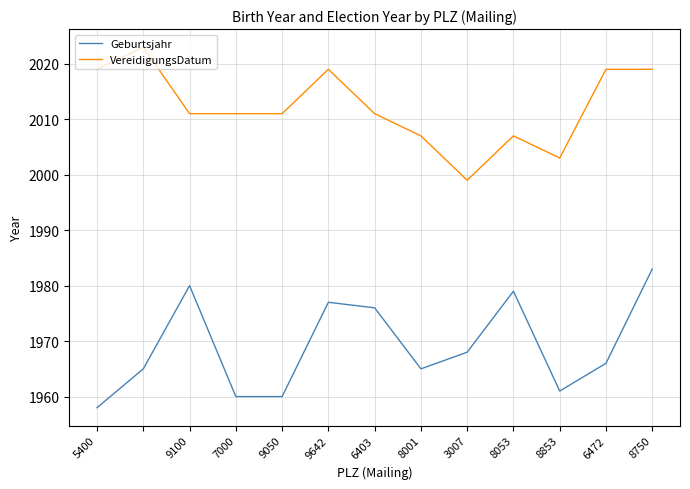

Does the chart display data point markers on the line(s)?

No